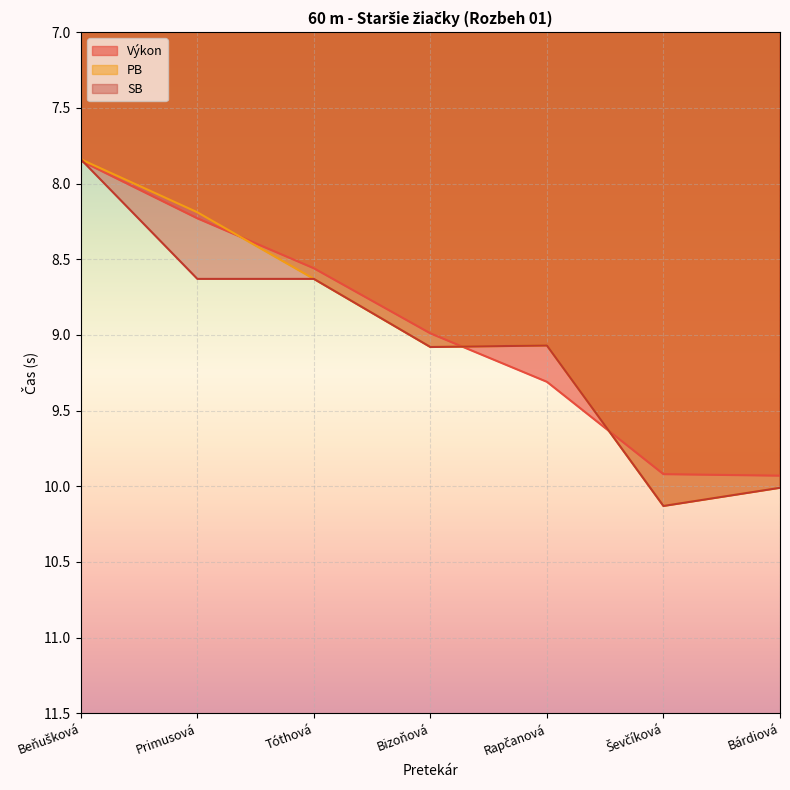

Which series has the largest total across all categories?

SB